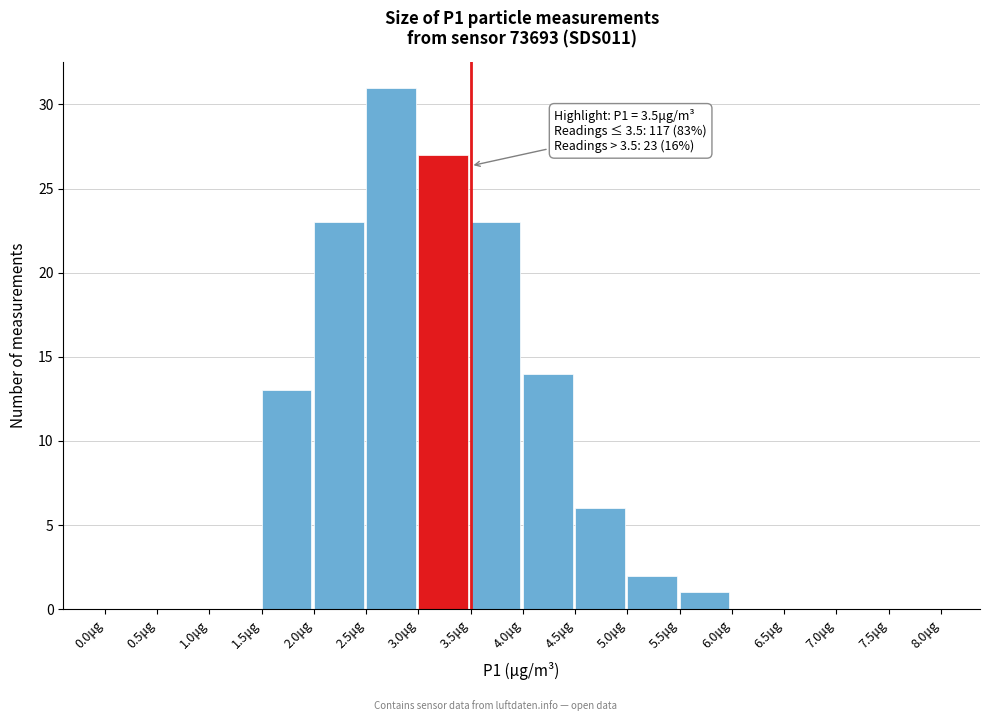

Which range on the x-axis has the tallest bar?

2.5 to 3.0